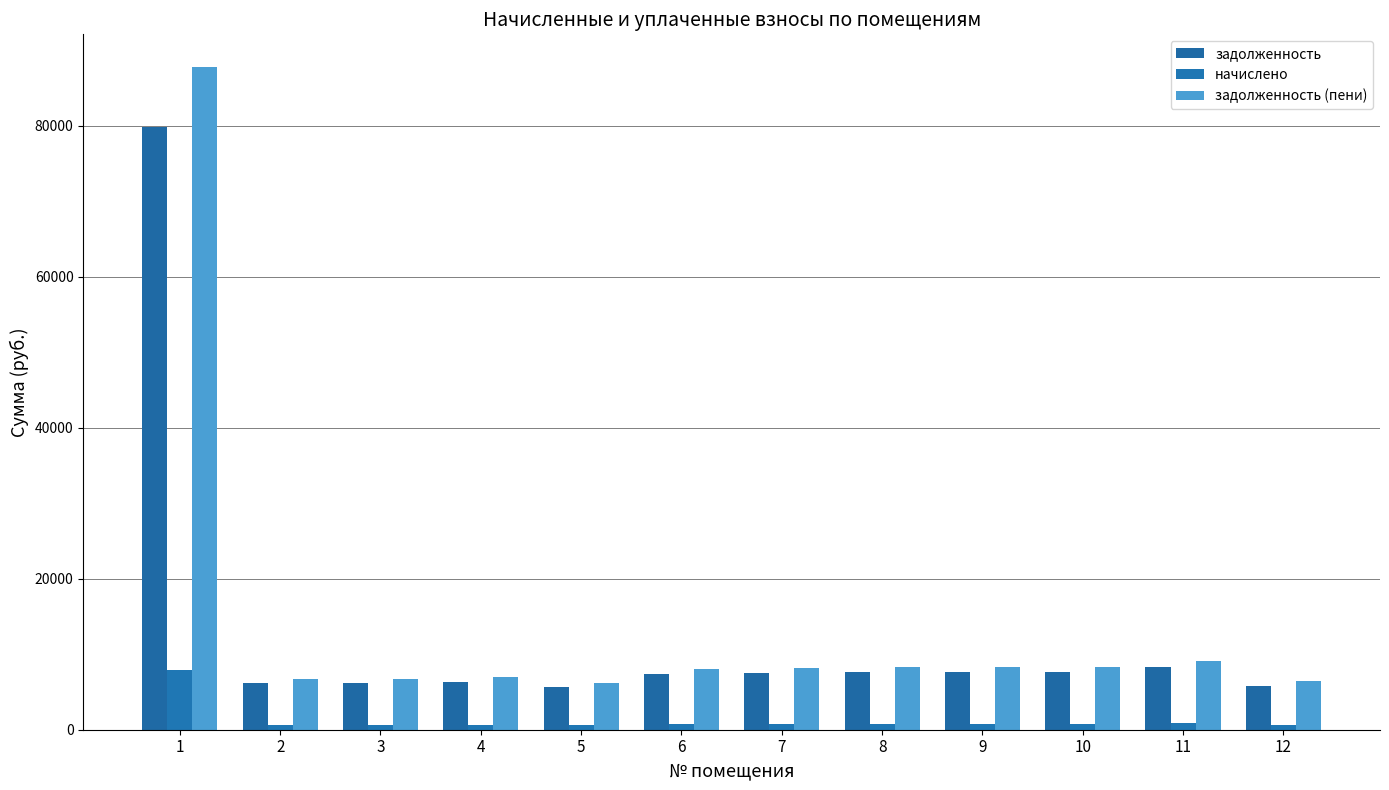

Which series changed the most between 1 and 5?

задолженность (пени)